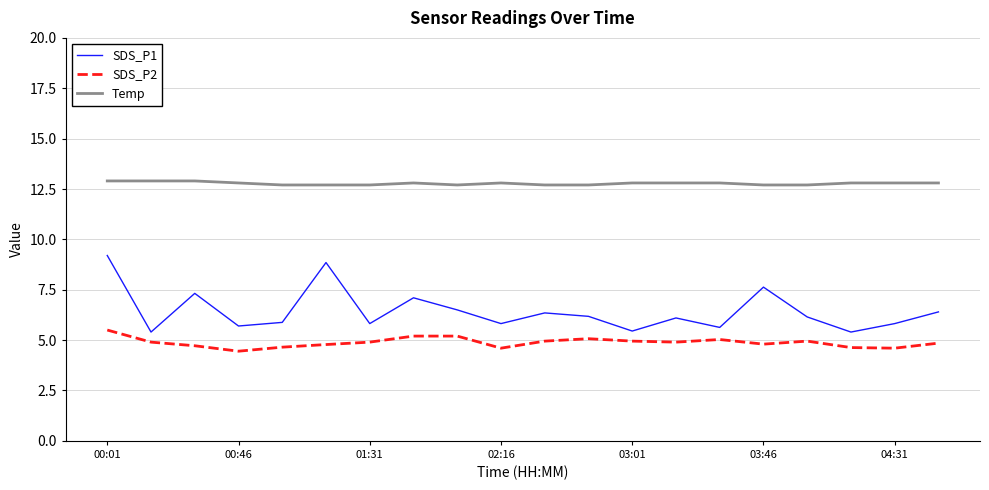

Which series has the largest total across all categories?

Temp